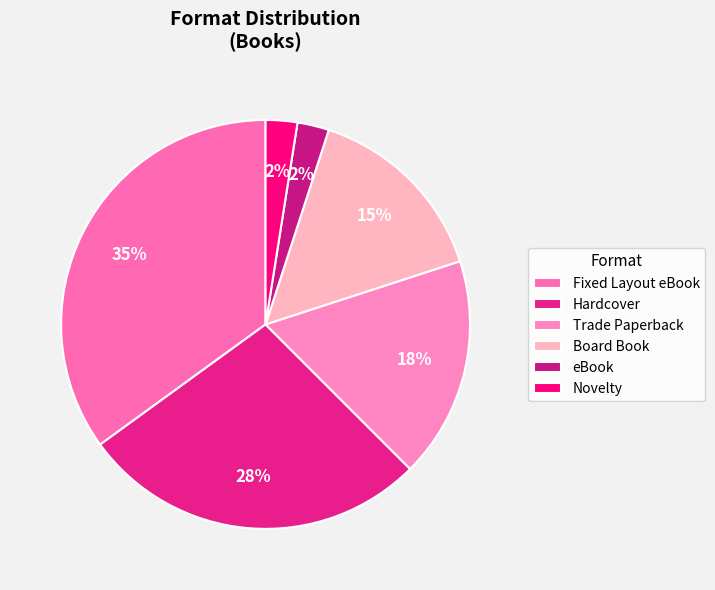

How many segments does this pie chart have?

6